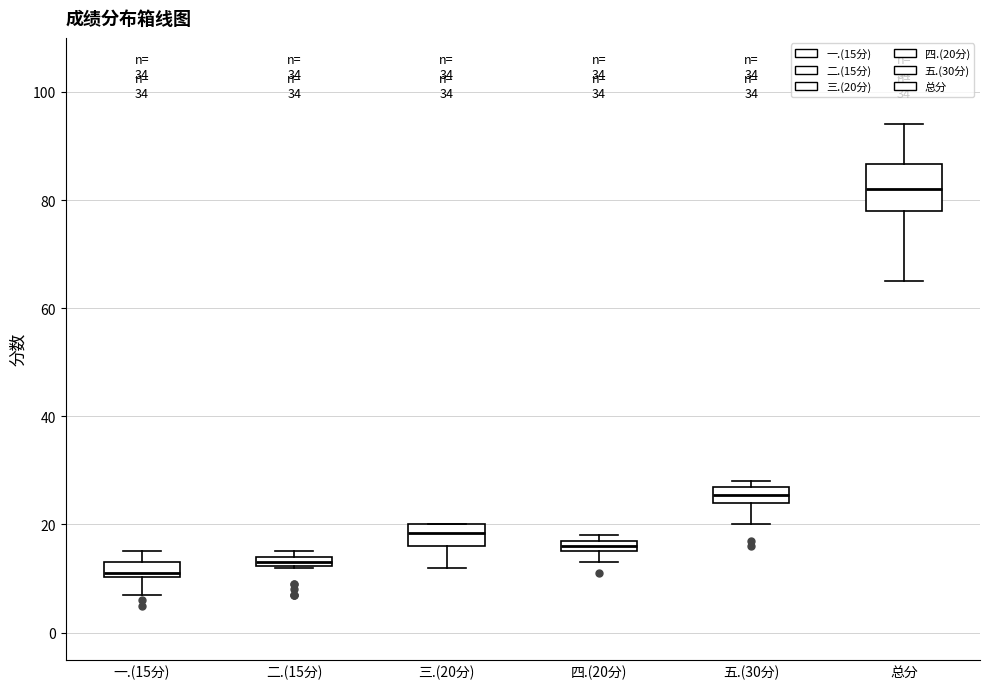

Comparing the boxes themselves (not the whiskers), which one is the tallest?

总分